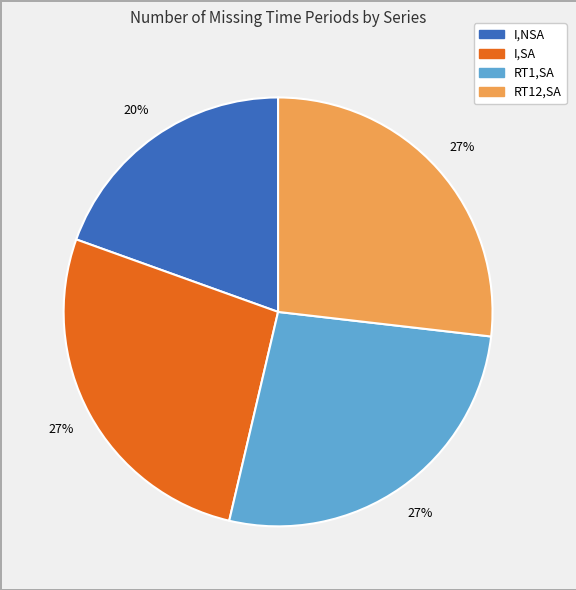

To the nearest percent, what is the average slice percentage?

25%